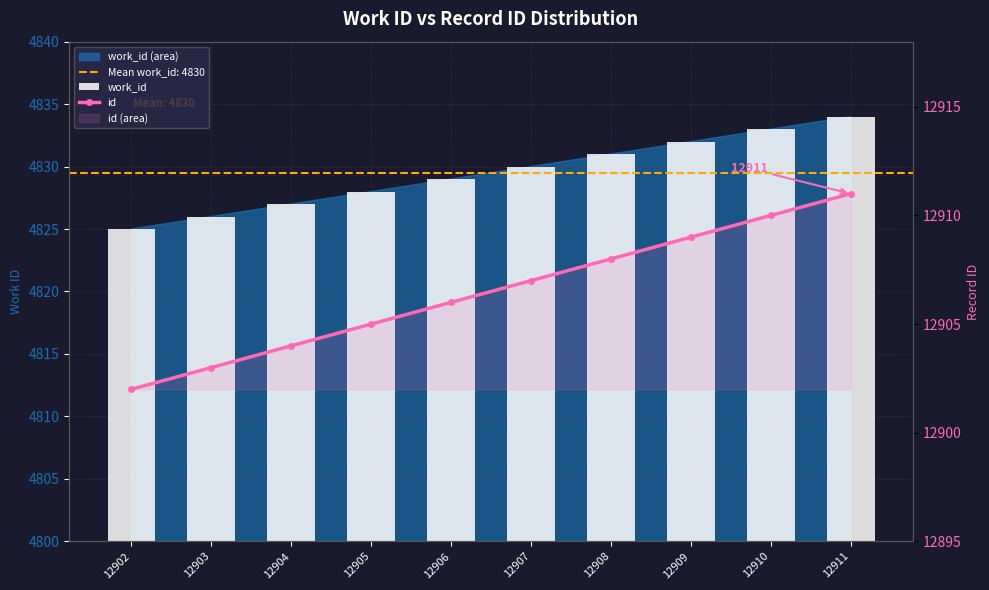

What is the value of the id bar at the 4th from the left?

12905